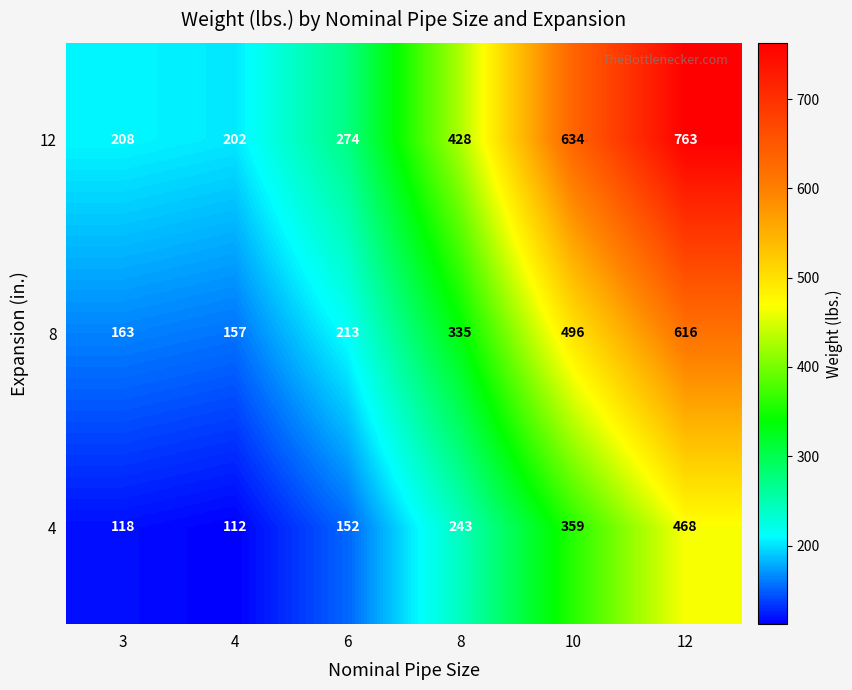

Which series has the widest spread of values?

12